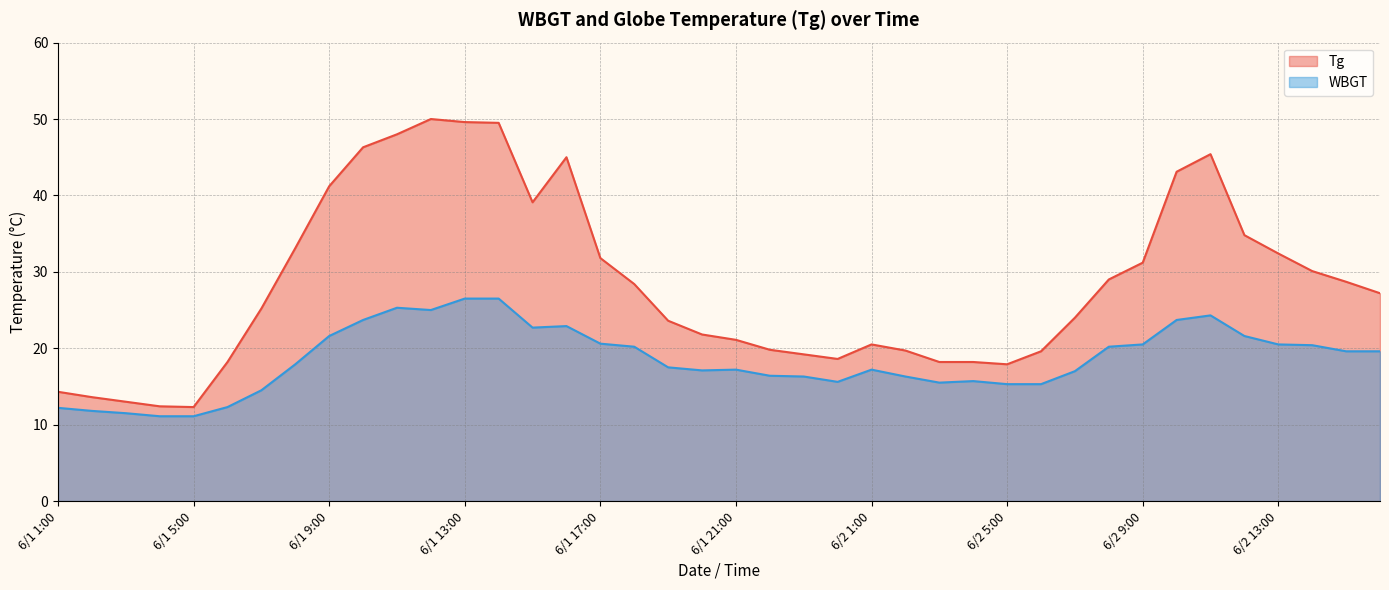

True or false: Tg and WBGT intersect in this chart.

False